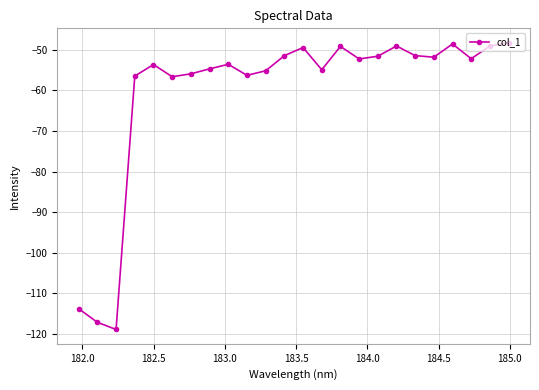

What is the value of the 12th point from the left?

-51.5